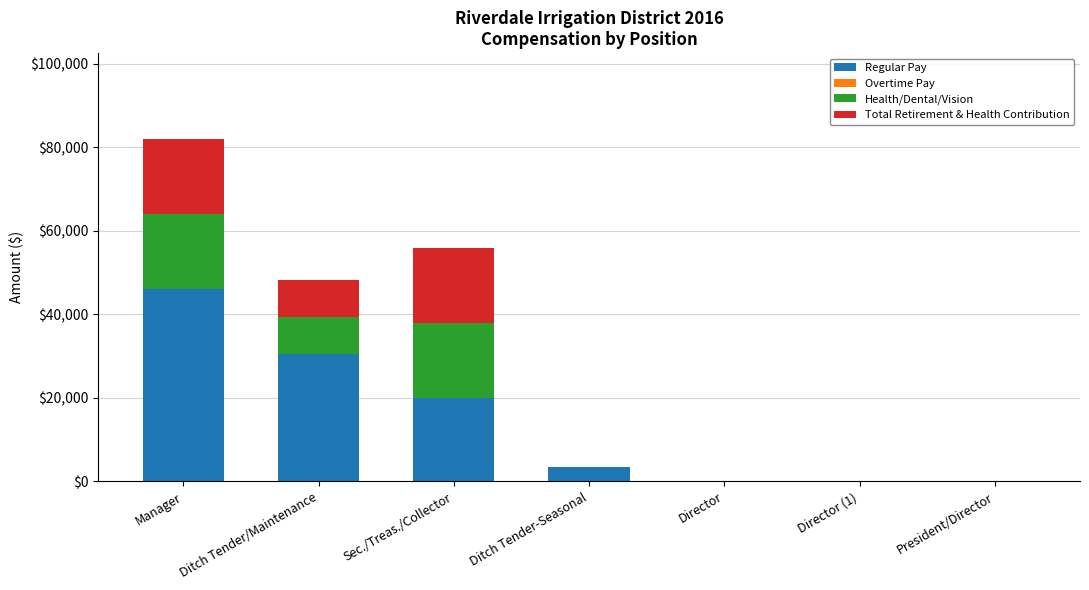

At which category is the sum across all series the highest?

Manager